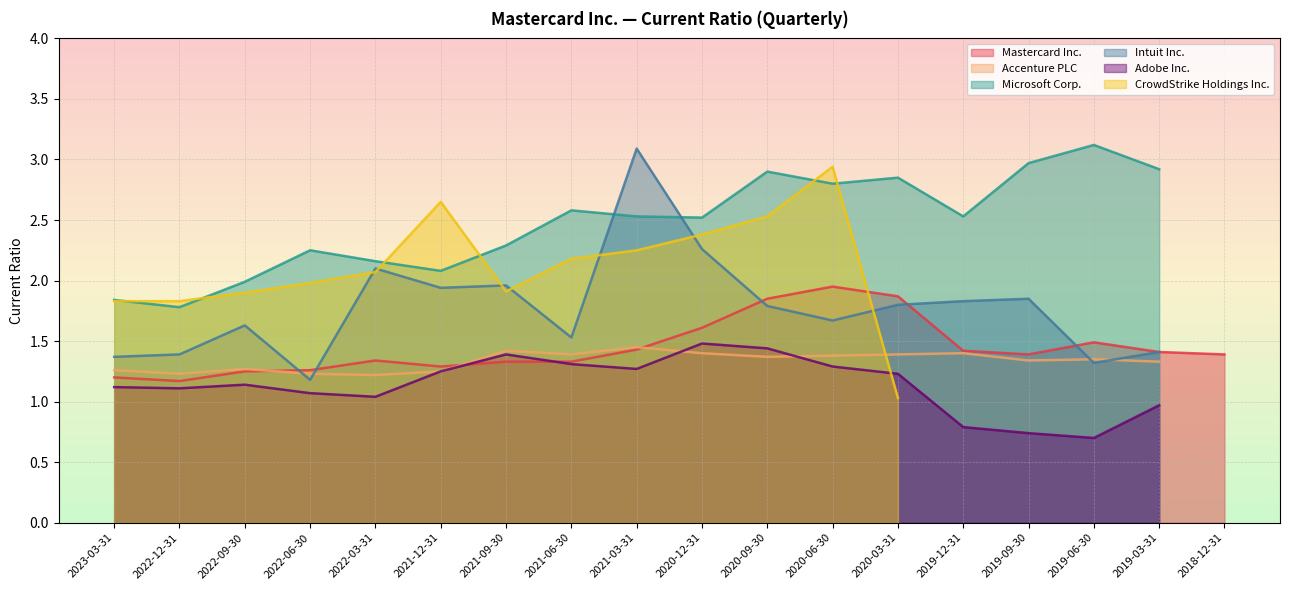

The CrowdStrike Holdings Inc. series shows 1.9 at 2019-09-30. True or false?

False